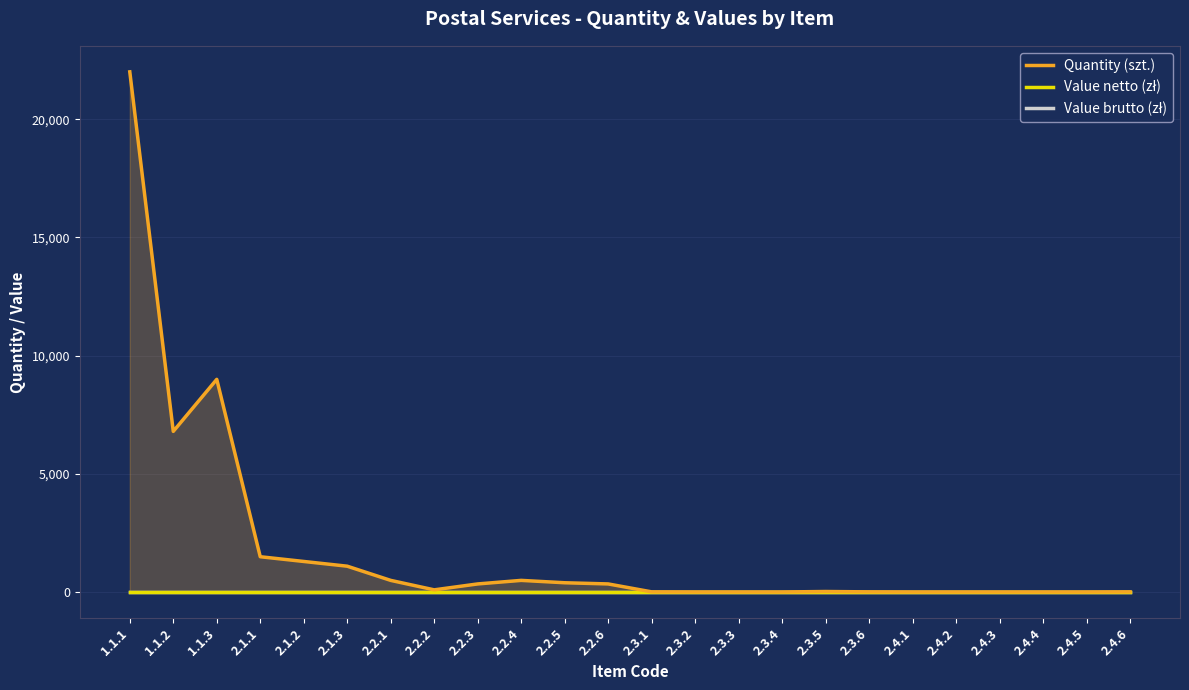

What is the spread (max minus min) of values at 2.4.3?

10